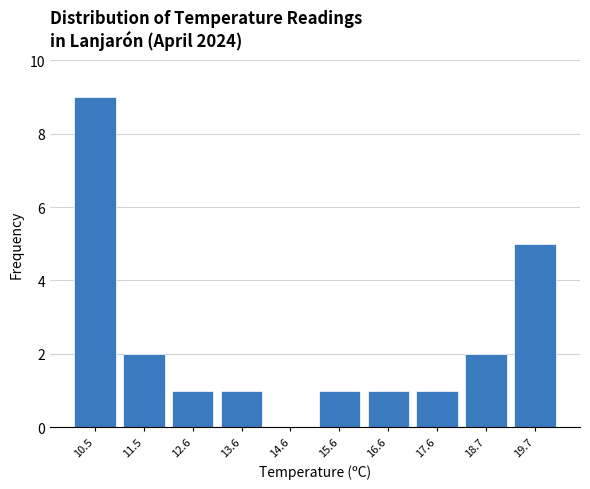

Which range on the x-axis has the tallest bar?

10.00 to 11.02